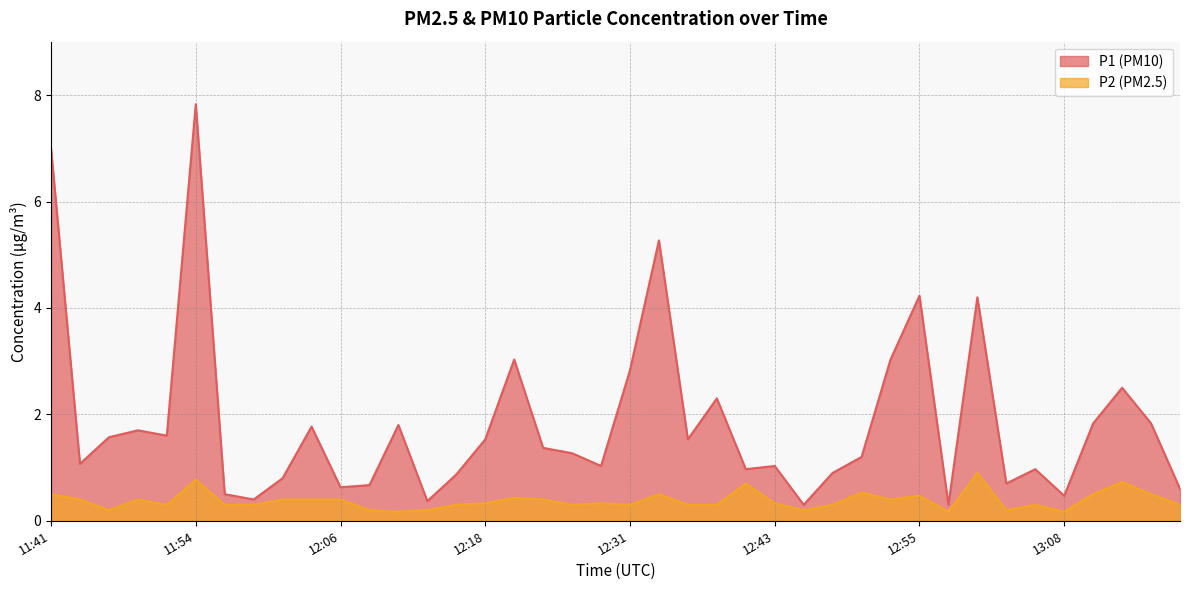

What is the difference between the P2 values at 13:00 and 12:36?

0.6